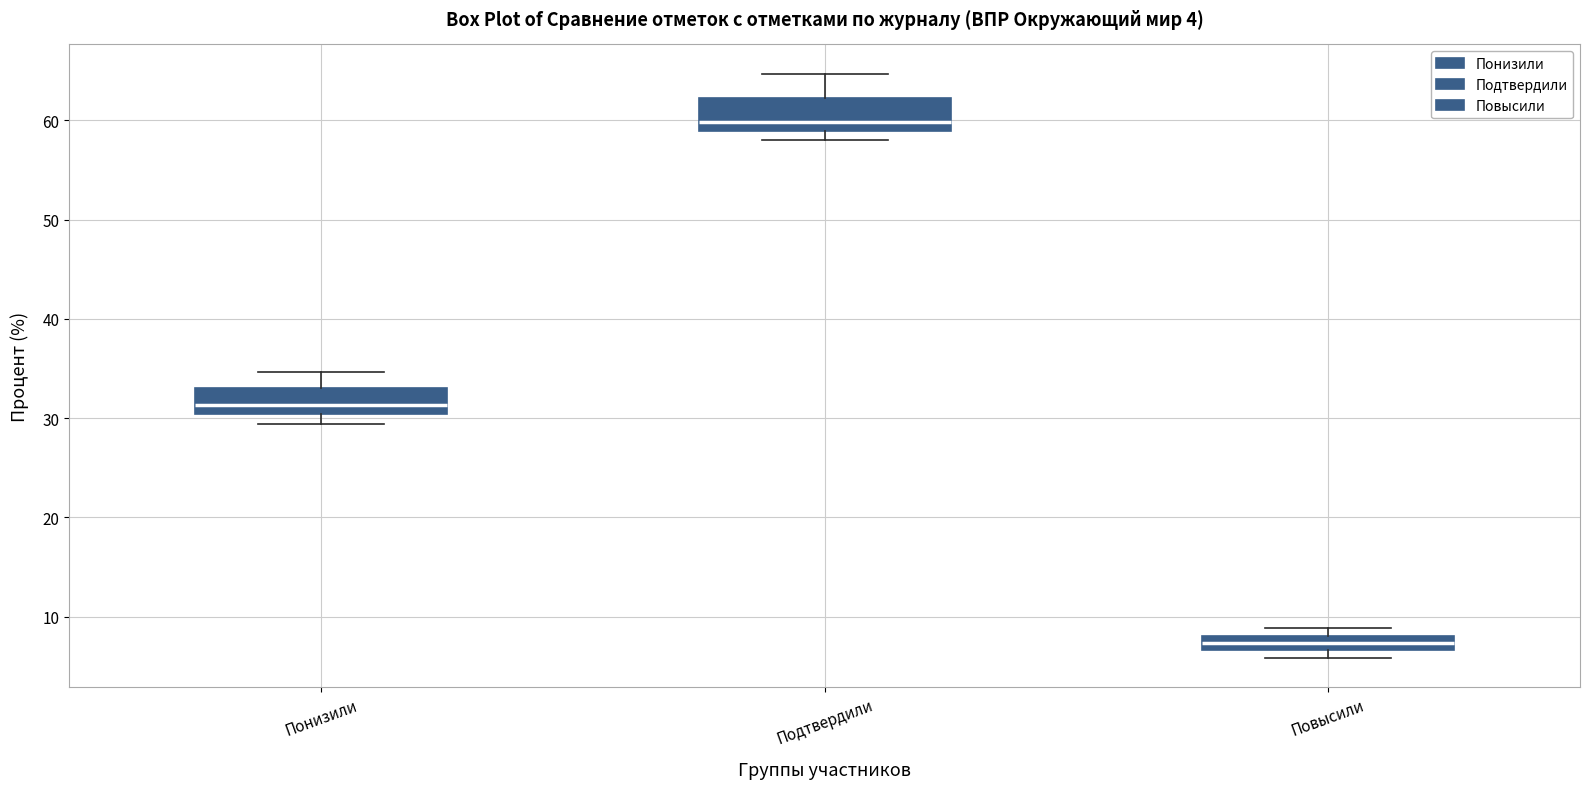

Which box's median line is the highest?

Подтвердили